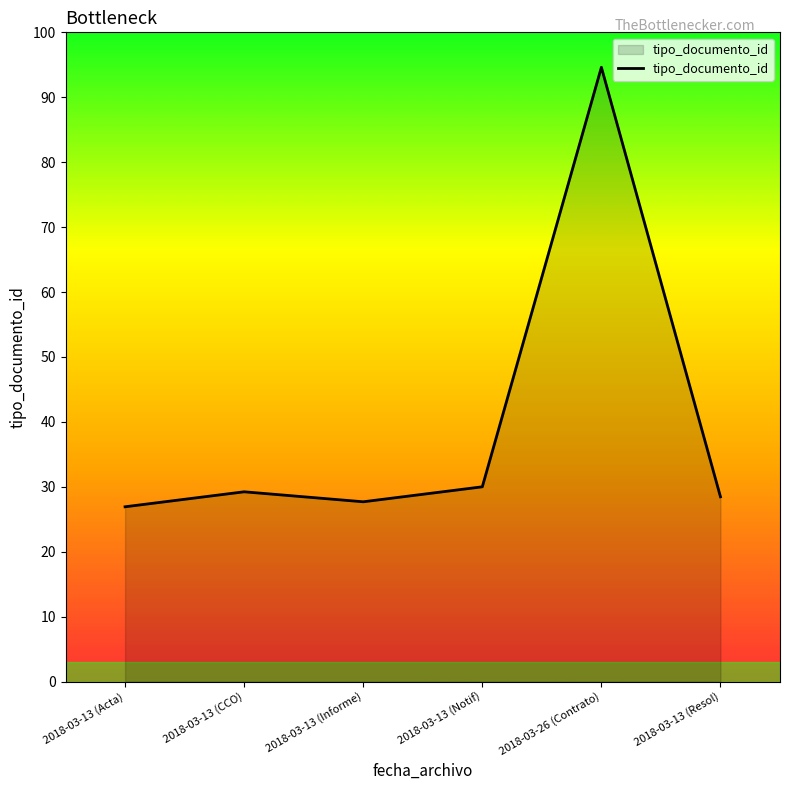

Where is the data nearest to the value 79?

2018-03-13 (Notif)